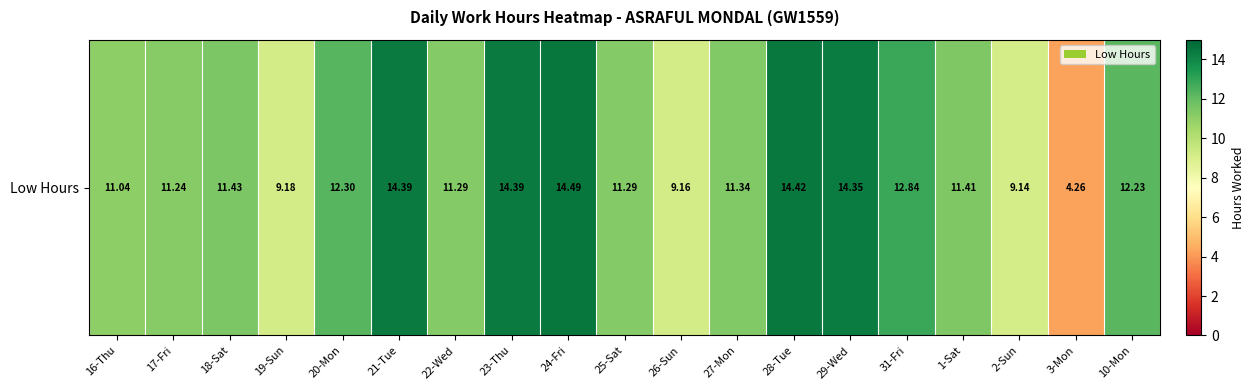

Which has a higher value, 20-Mon or 26-Sun?

20-Mon